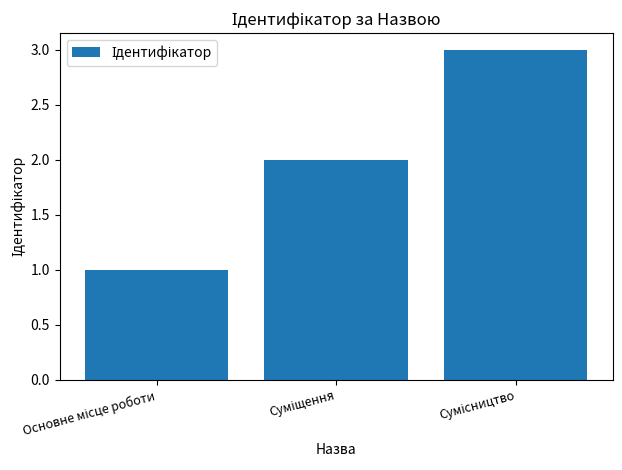

What is the sum of all values?

6